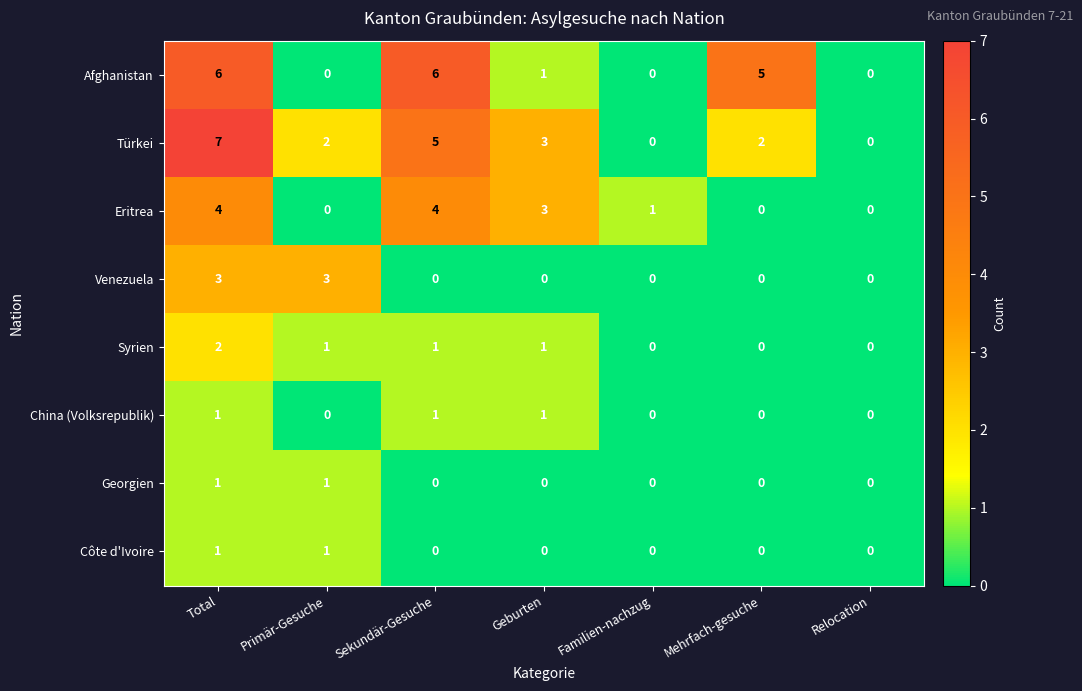

The value of China (Volksrepublik) at Familien-nachzug is 0. True or false?

True